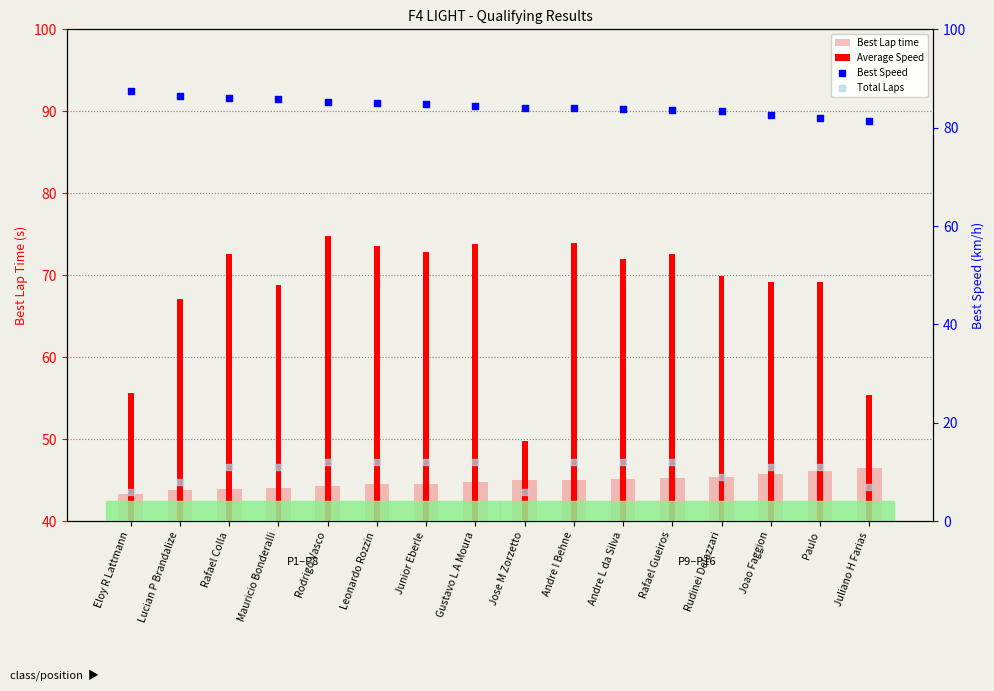

What are all the series names shown in the legend?

Best Lap time, Average Speed, Best Speed, Total Laps